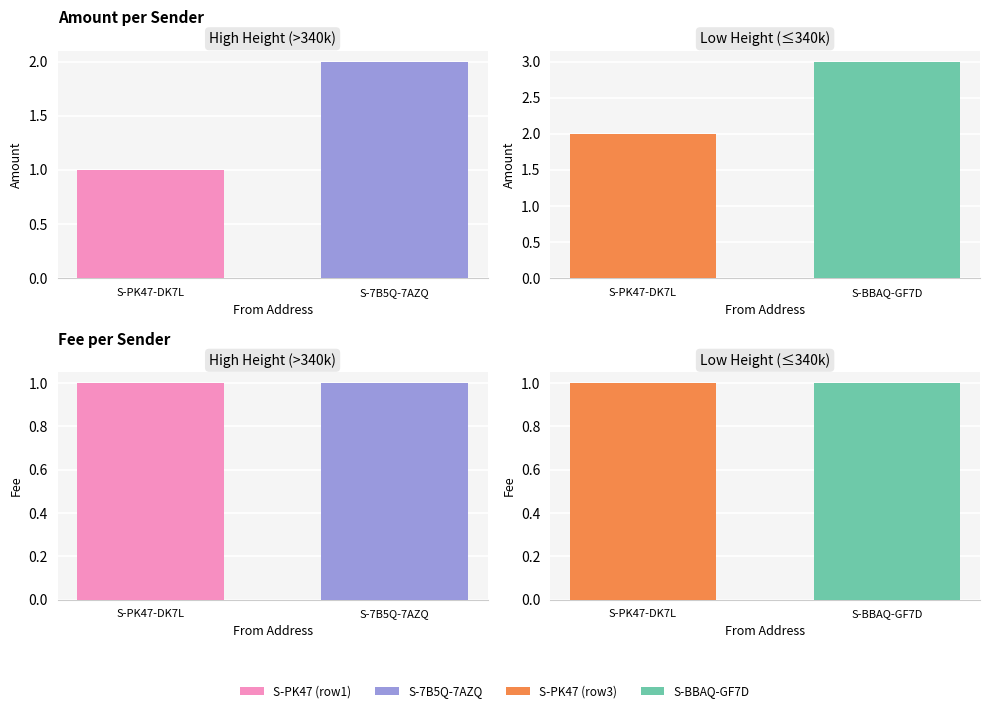

Which has a higher value, S-PK47-DK7L or S-BBAQ-GF7D?

S-BBAQ-GF7D